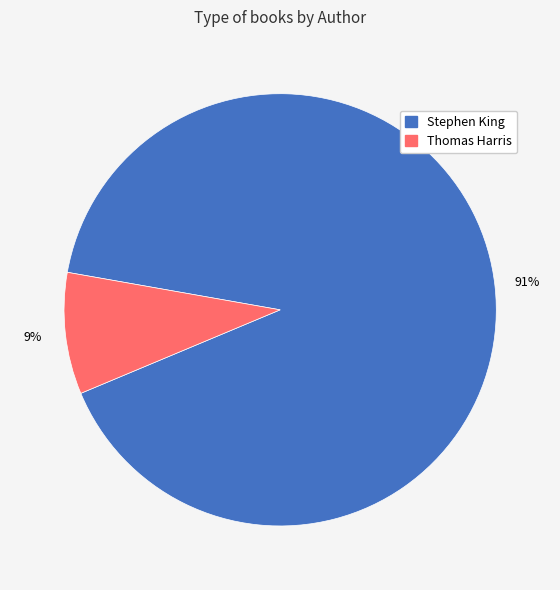

Is there a majority slice in this chart?

Yes